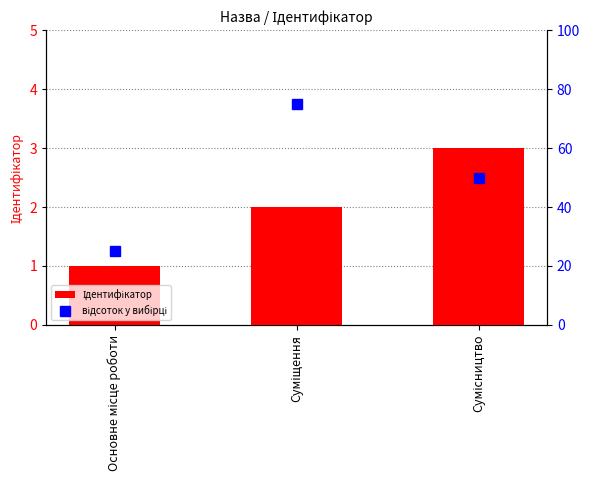

Reading left to right, what are all the values shown in this chart?

Ідентифікатор: 1	2	3
відсоток у вибірці: 25	75	50